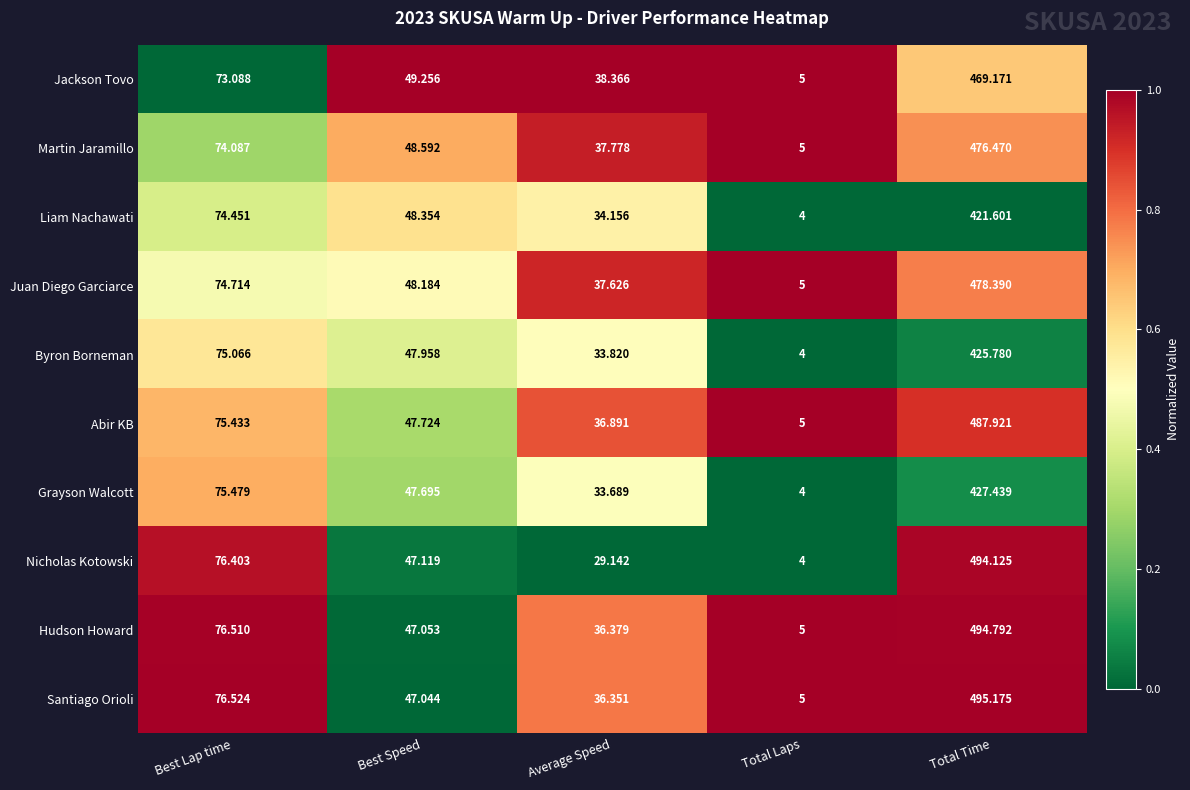

Where does the Juan Diego Garciarce series first go above 48?

Best Lap time